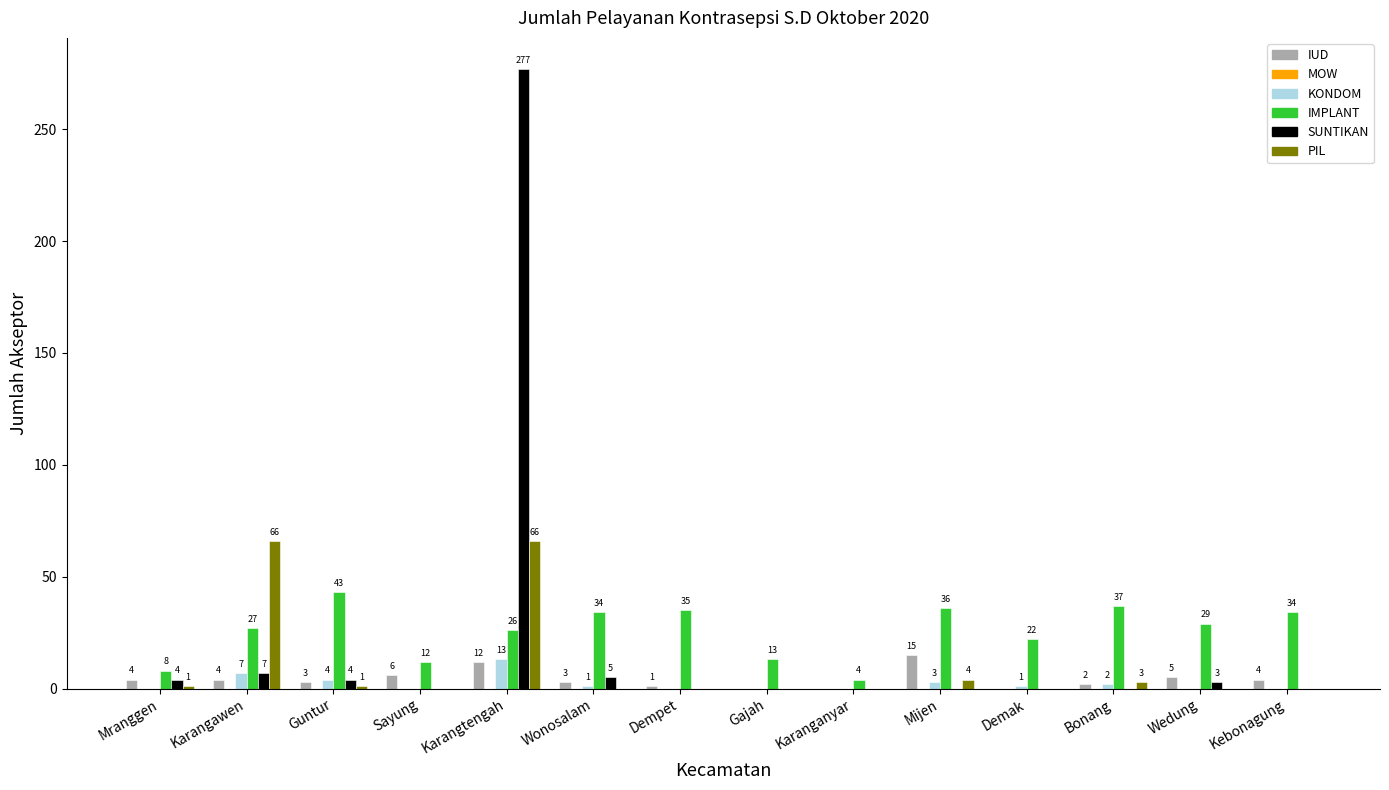

Reading right to left, transcribe all the data shown in this chart.

IUD: Kebonagung=4	Wedung=5	Bonang=2	Demak=0	Mijen=15	Karanganyar=0	Gajah=0	Dempet=1	Wonosalam=3	Karangtengah=12	Sayung=6	Guntur=3	Karangawen=4	Mranggen=4
KONDOM: Kebonagung=0	Wedung=0	Bonang=2	Demak=1	Mijen=3	Karanganyar=0	Gajah=0	Dempet=0	Wonosalam=1	Karangtengah=13	Sayung=0	Guntur=4	Karangawen=7	Mranggen=0
IMPLANT: Kebonagung=34	Wedung=29	Bonang=37	Demak=22	Mijen=36	Karanganyar=4	Gajah=13	Dempet=35	Wonosalam=34	Karangtengah=26	Sayung=12	Guntur=43	Karangawen=27	Mranggen=8
SUNTIKAN: Kebonagung=0	Wedung=3	Bonang=0	Demak=0	Mijen=0	Karanganyar=0	Gajah=0	Dempet=0	Wonosalam=5	Karangtengah=277	Sayung=0	Guntur=4	Karangawen=7	Mranggen=4
PIL: Kebonagung=0	Wedung=0	Bonang=3	Demak=0	Mijen=4	Karanganyar=0	Gajah=0	Dempet=0	Wonosalam=0	Karangtengah=66	Sayung=0	Guntur=1	Karangawen=66	Mranggen=1